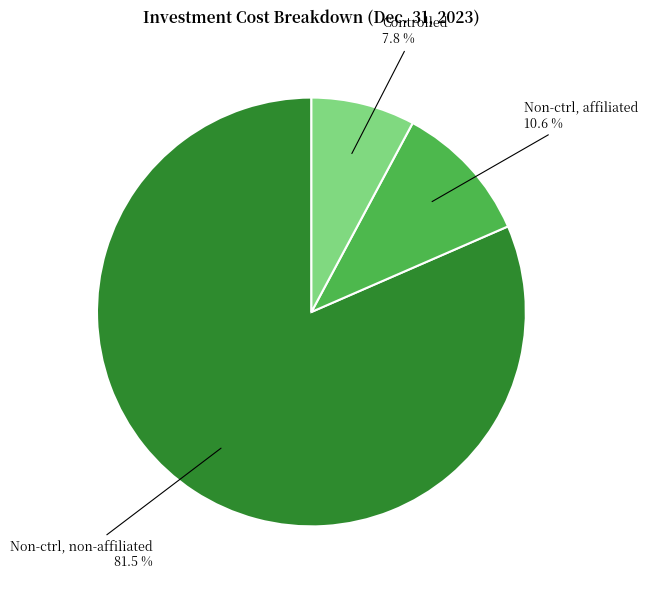

Count the number of slices in the pie.

3